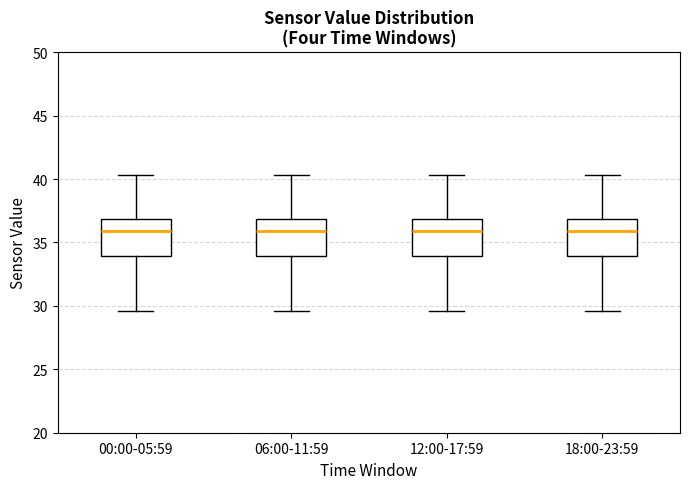

Where does the lower whisker of the box for 00:00-05:59 end on the y-axis? The values are not printed on the chart, so give them approximately, as read against the axis.

29.5